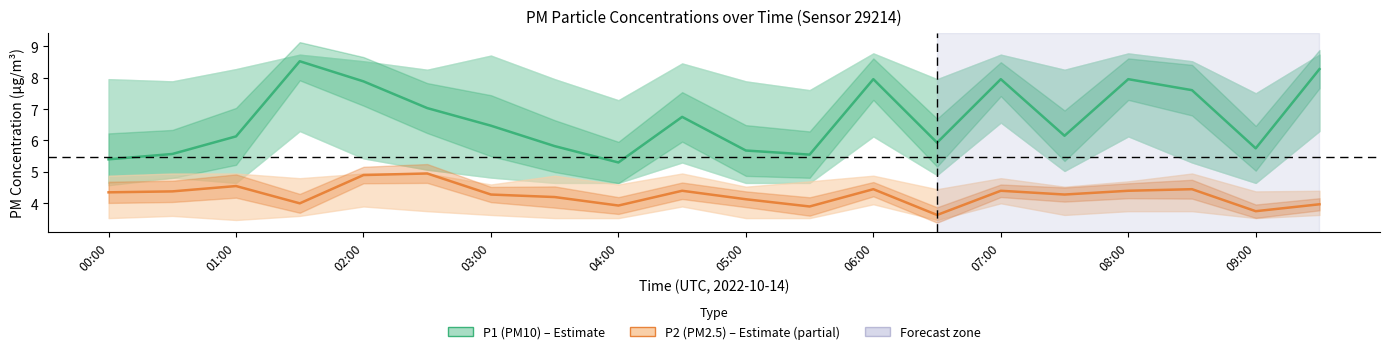

What is the difference between the P2 (PM2.5) values at 05:00 and 00:00?

0.2